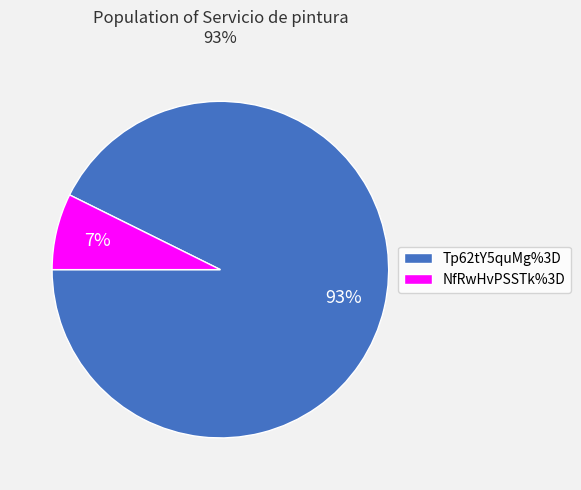

To the nearest percent, what portion does NfRwHvPSSTk%3D represent?

7%